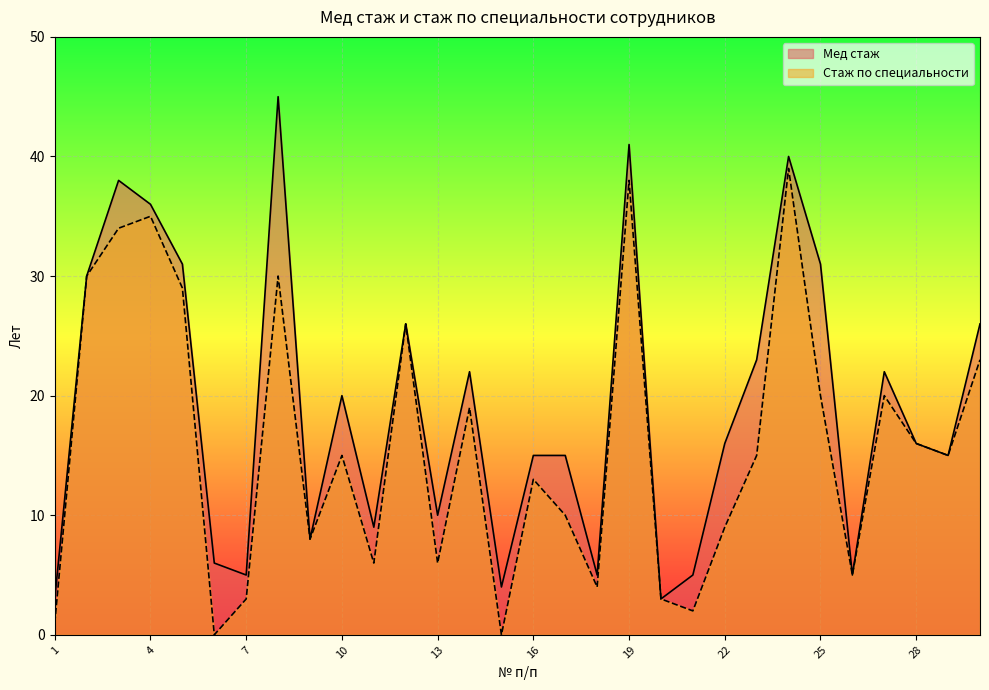

What is the value of the Мед стаж point at the 27th from the left?

22